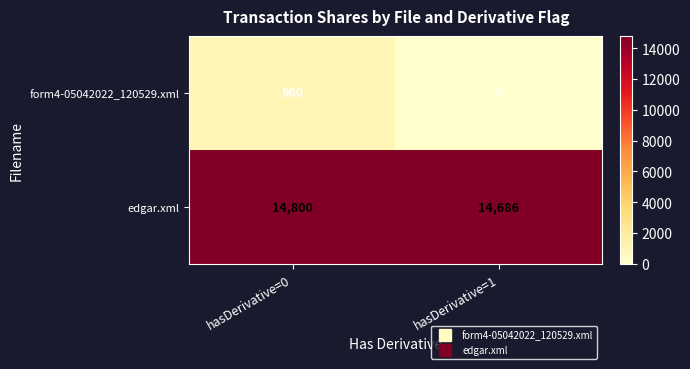

What is the difference between the highest and lowest values at hasDerivative=0?

13840